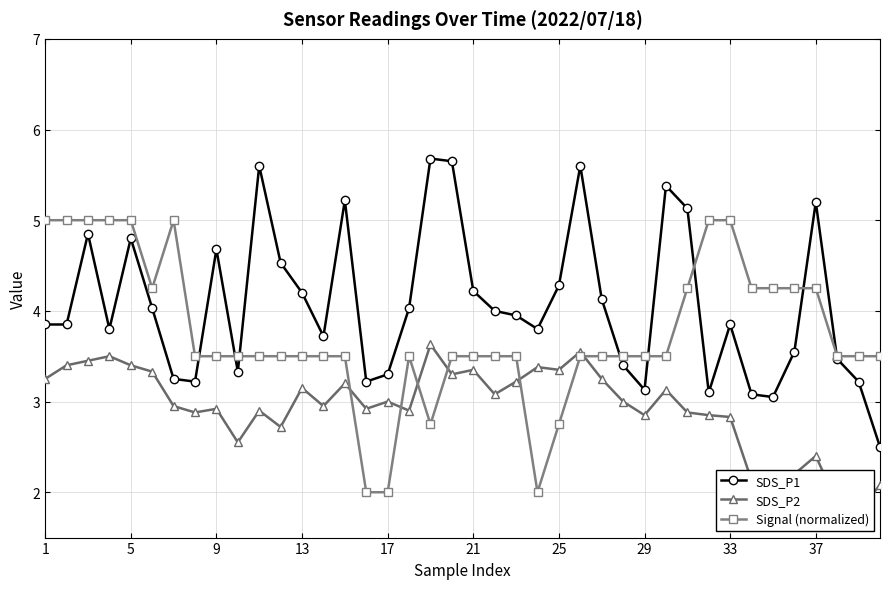

True or false: SDS_P1 has more than 2 interior local peaks.

True